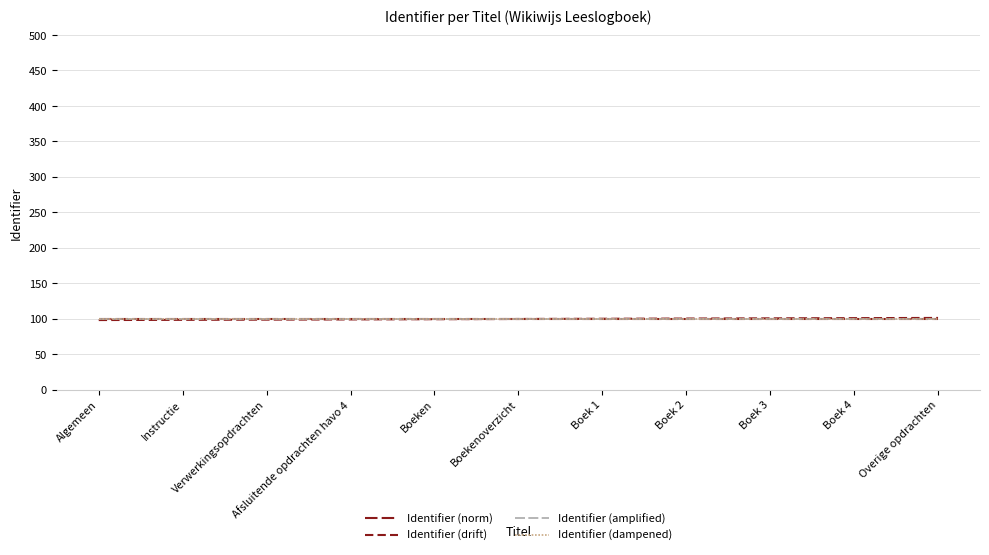

How many lines are shown in the chart?

4